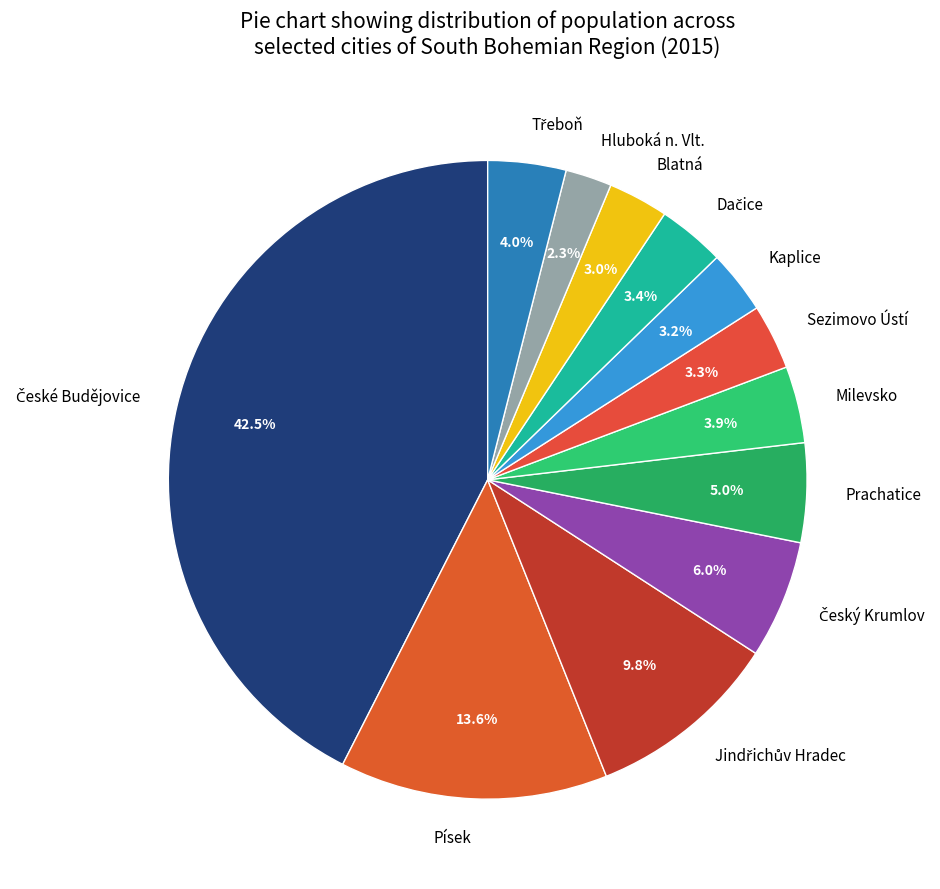

Do Hluboká n. Vlt. and Kaplice together represent more than half of the pie?

No